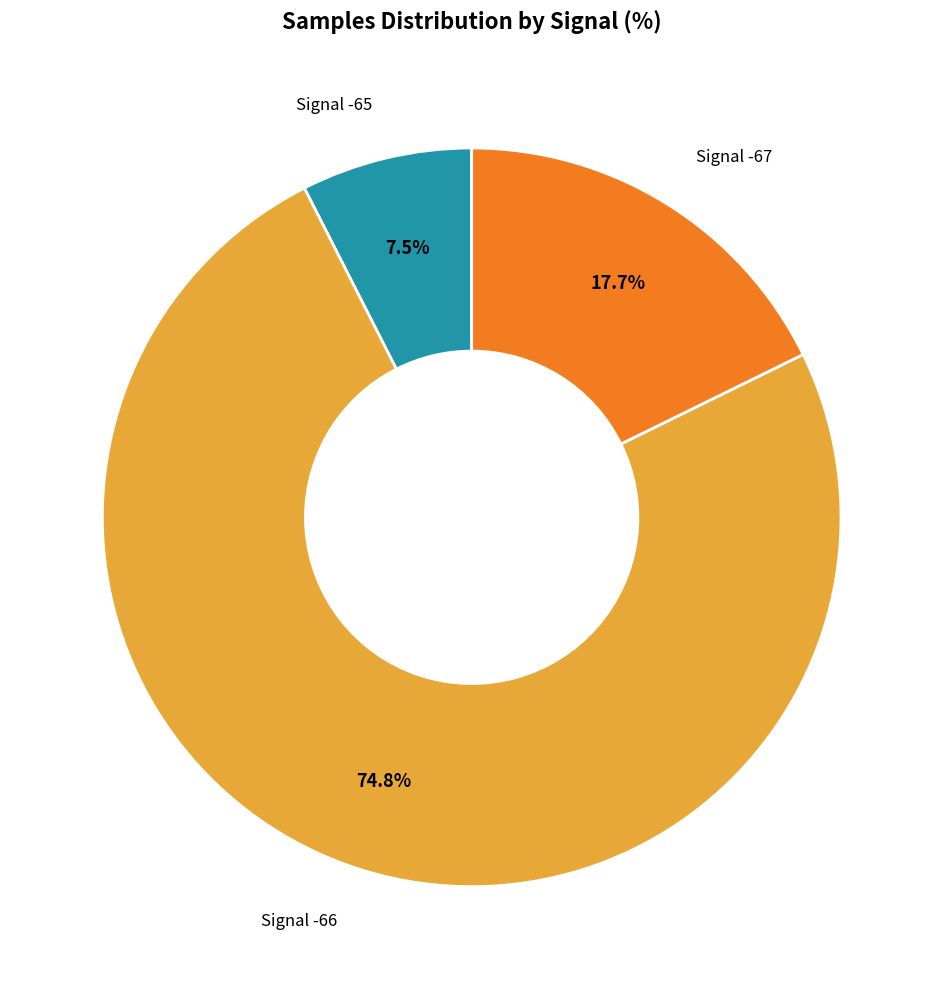

Is there a majority slice in this chart?

Yes